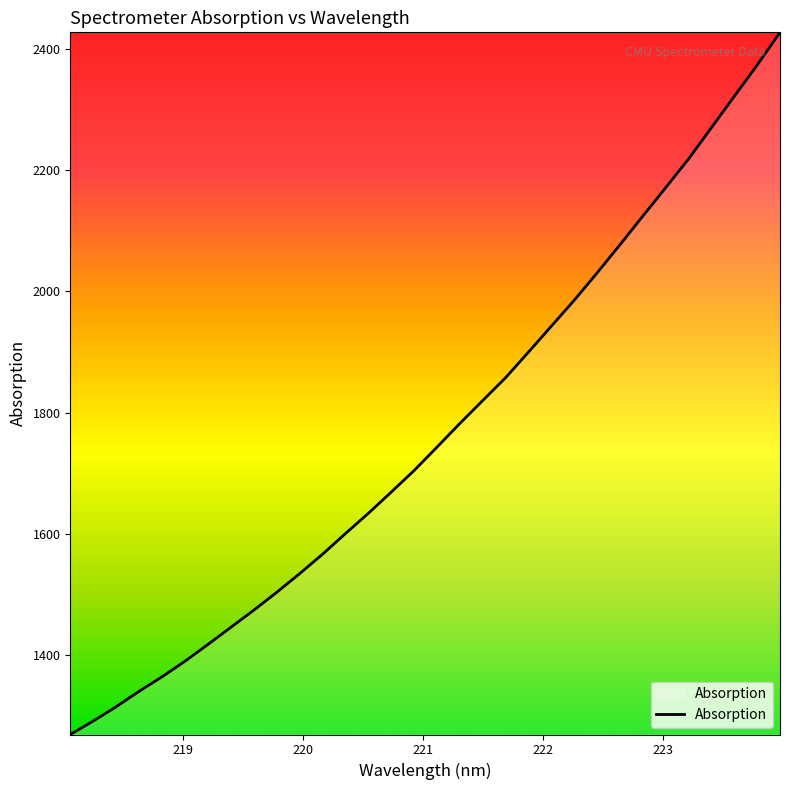

What is the greatest value displayed?

2427.8